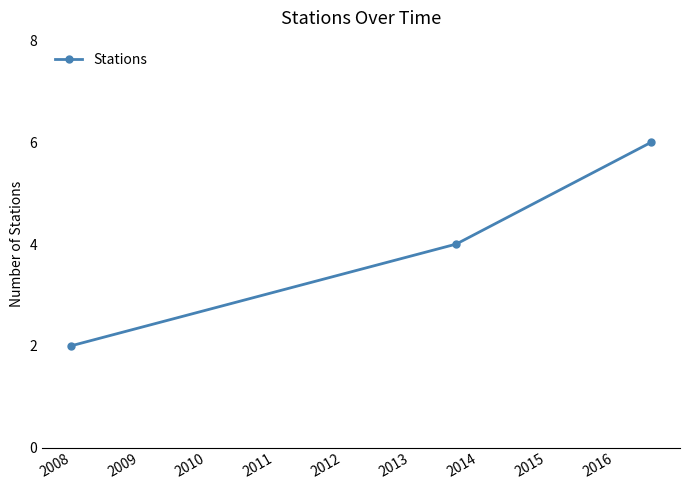

What is the maximum value shown in the chart?

6